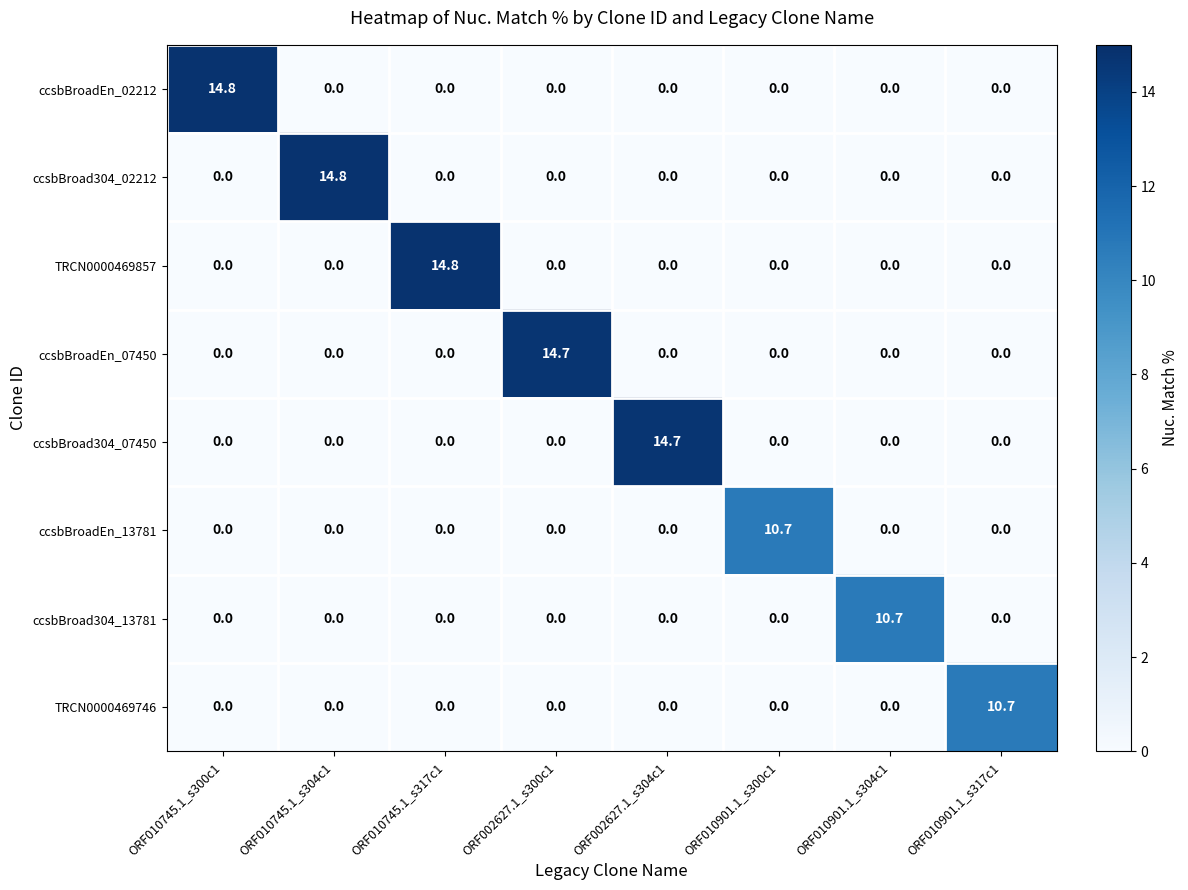

What is the highest value of the ccsbBroadEn_02212 series?

14.8